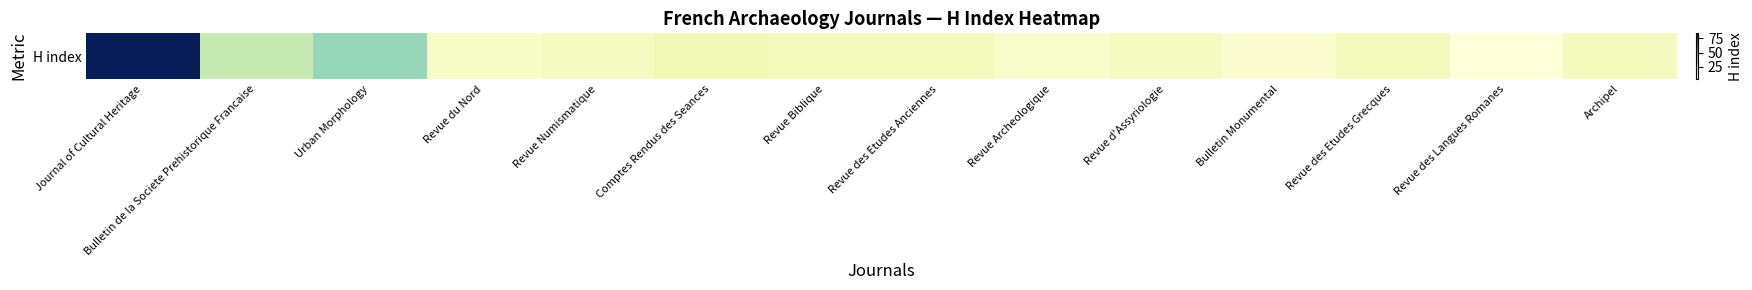

What is the change in value from Bulletin de la Societe Prehistorique Francaise to Urban Morphology?

+7